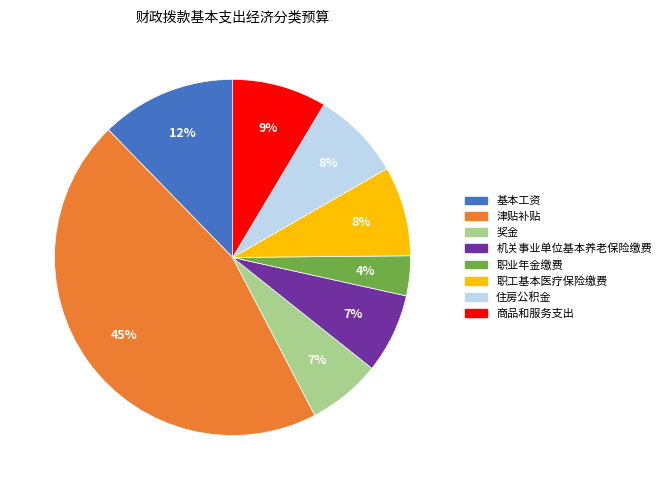

Does any single category account for the majority?

No